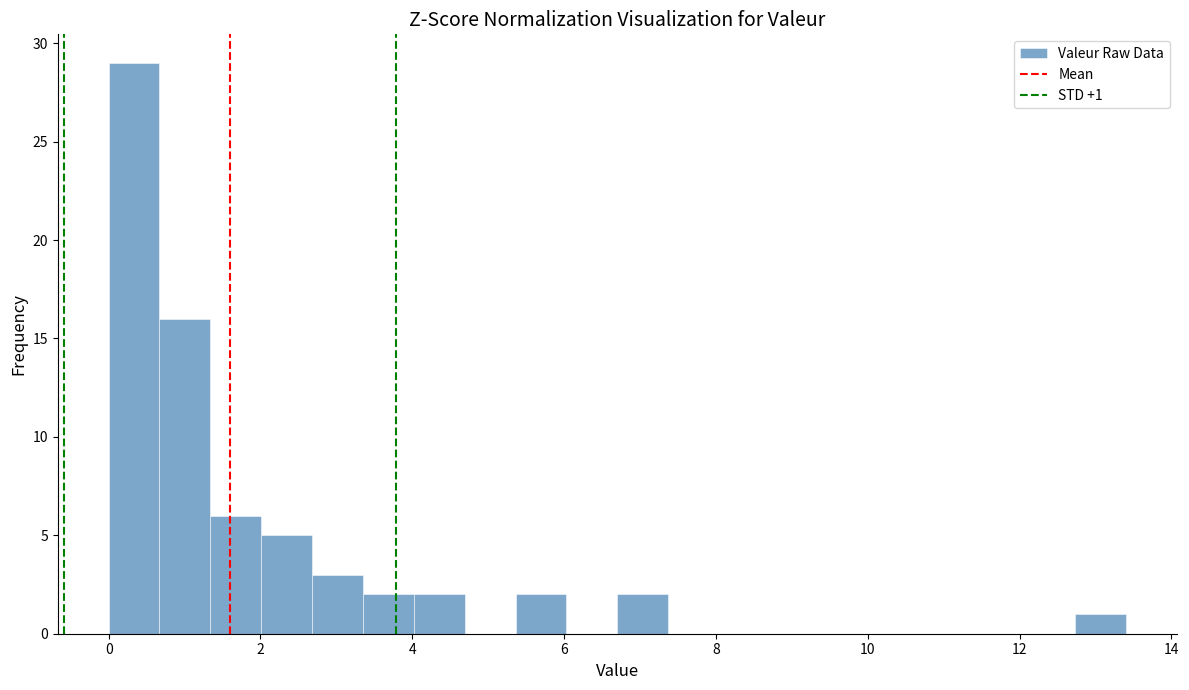

Read against the x-axis, roughly where is the centre of the tallest bar?

0.4